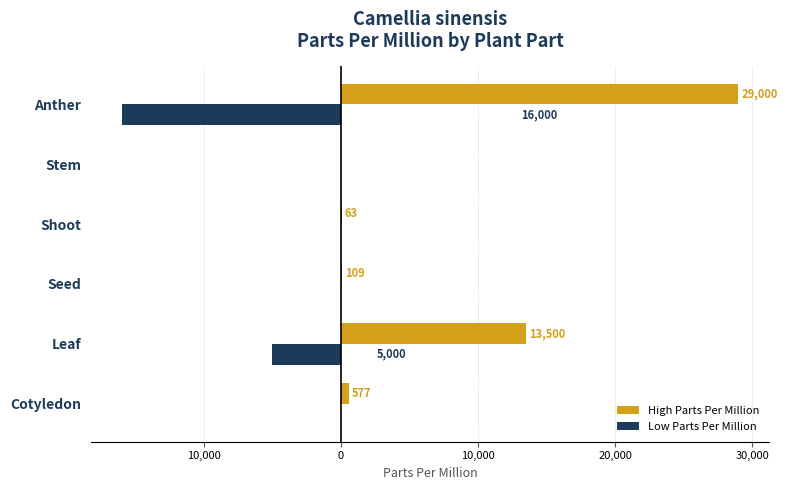

Which series has the largest total across all categories?

High Parts Per Million